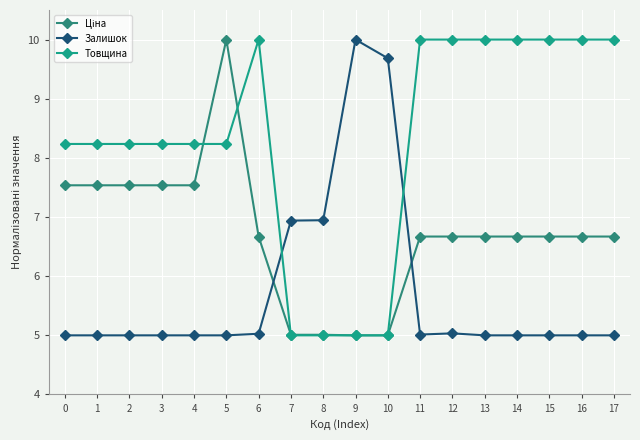

The value of Ціна at 4 is 11.4. True or false?

False